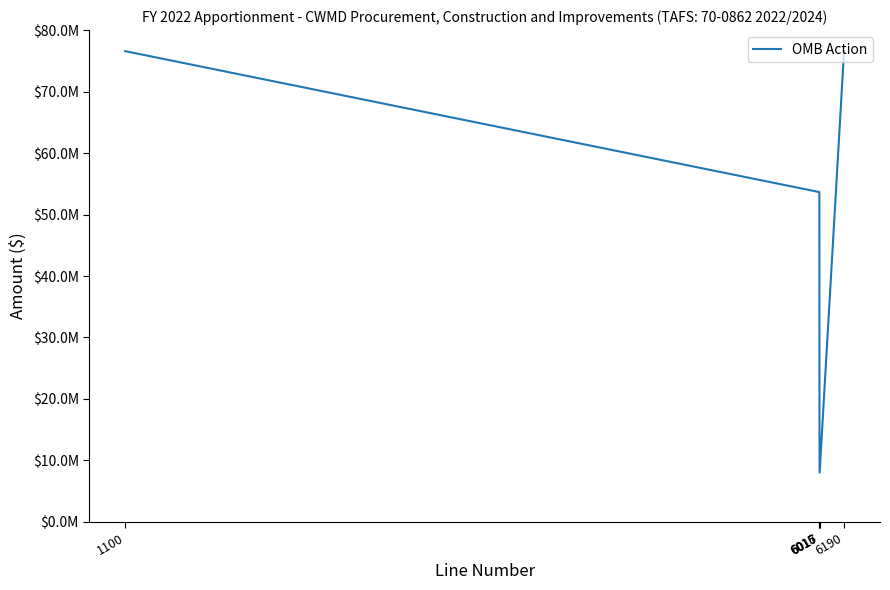

What is the difference between the second highest and second lowest values?

61667000